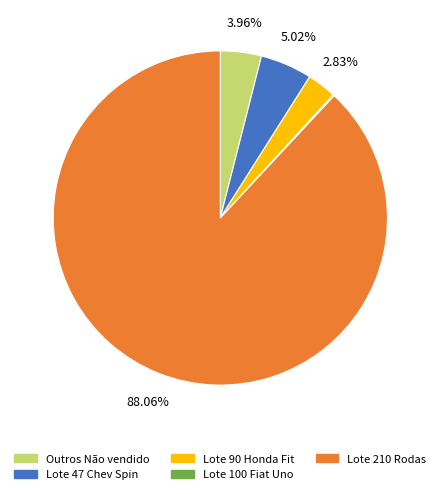

To the nearest percent, what is the difference between the largest and smallest slice percentages?

88%